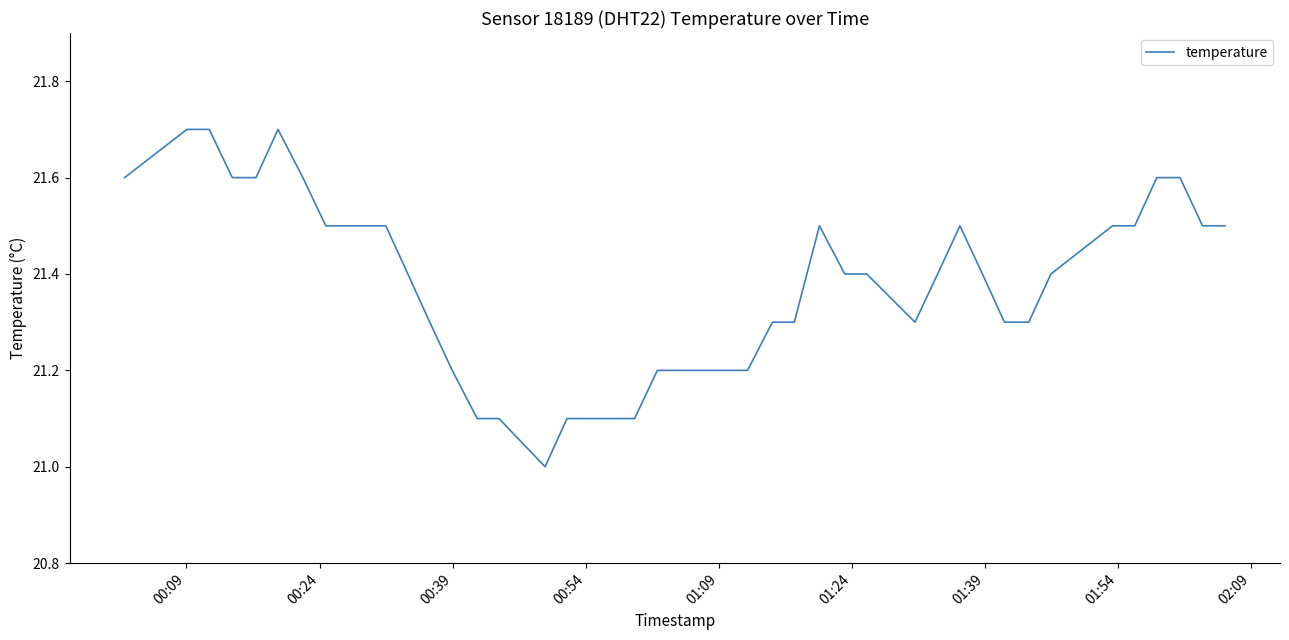

What is the difference between the maximum and minimum values?

0.7